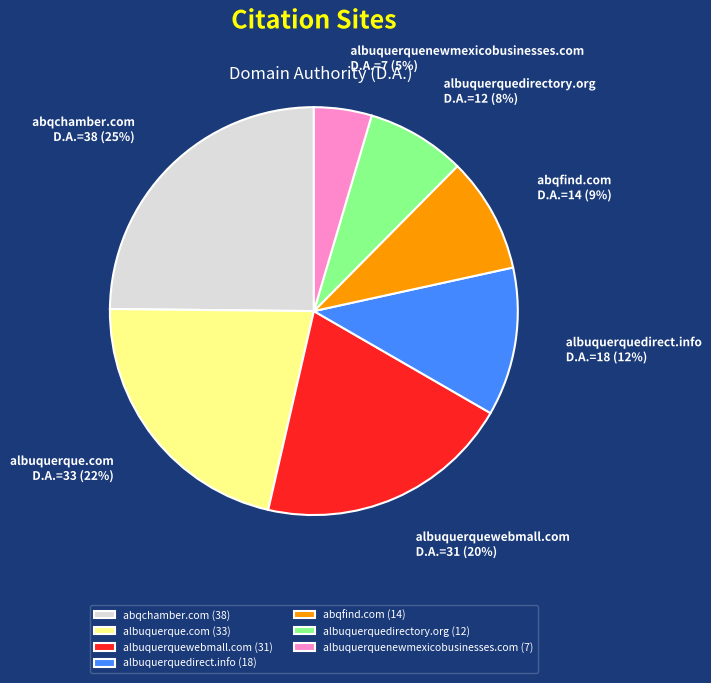

Combined, do albuquerquedirectory.org and albuquerquenewmexicobusinesses.com account for over 50%?

No